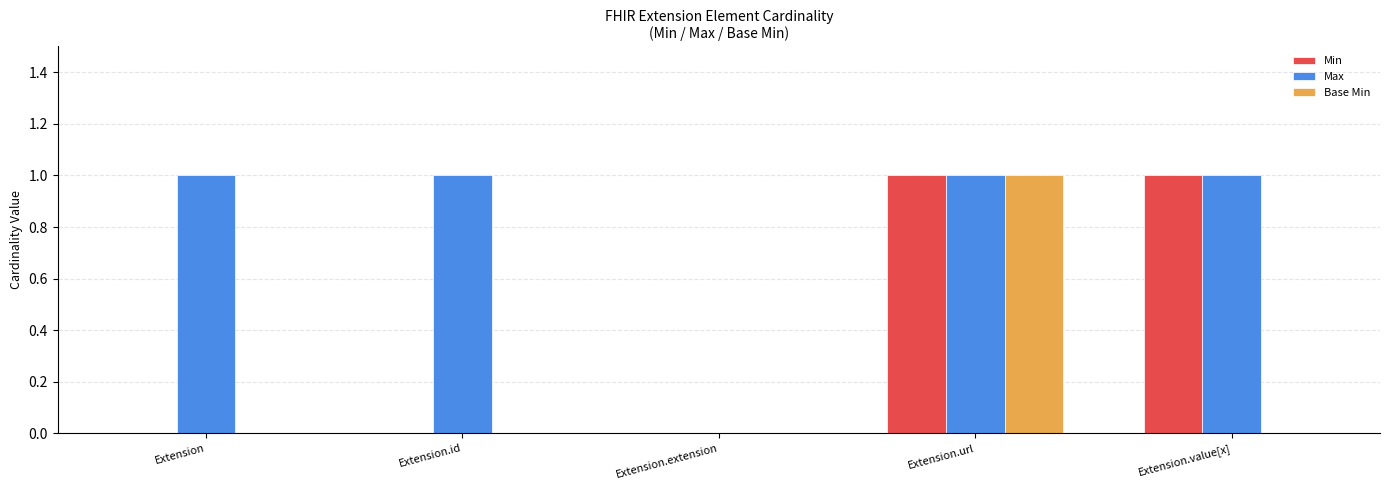

How many Base Min values are between 0 and 1?

5